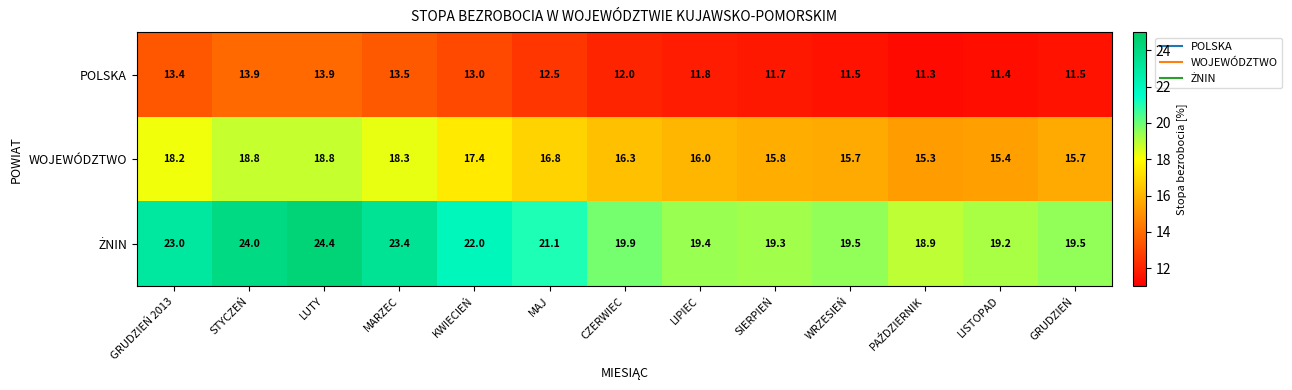

Is the value of WOJEWÓDZTWO at LISTOPAD greater than the value of POLSKA at CZERWIEC?

Yes